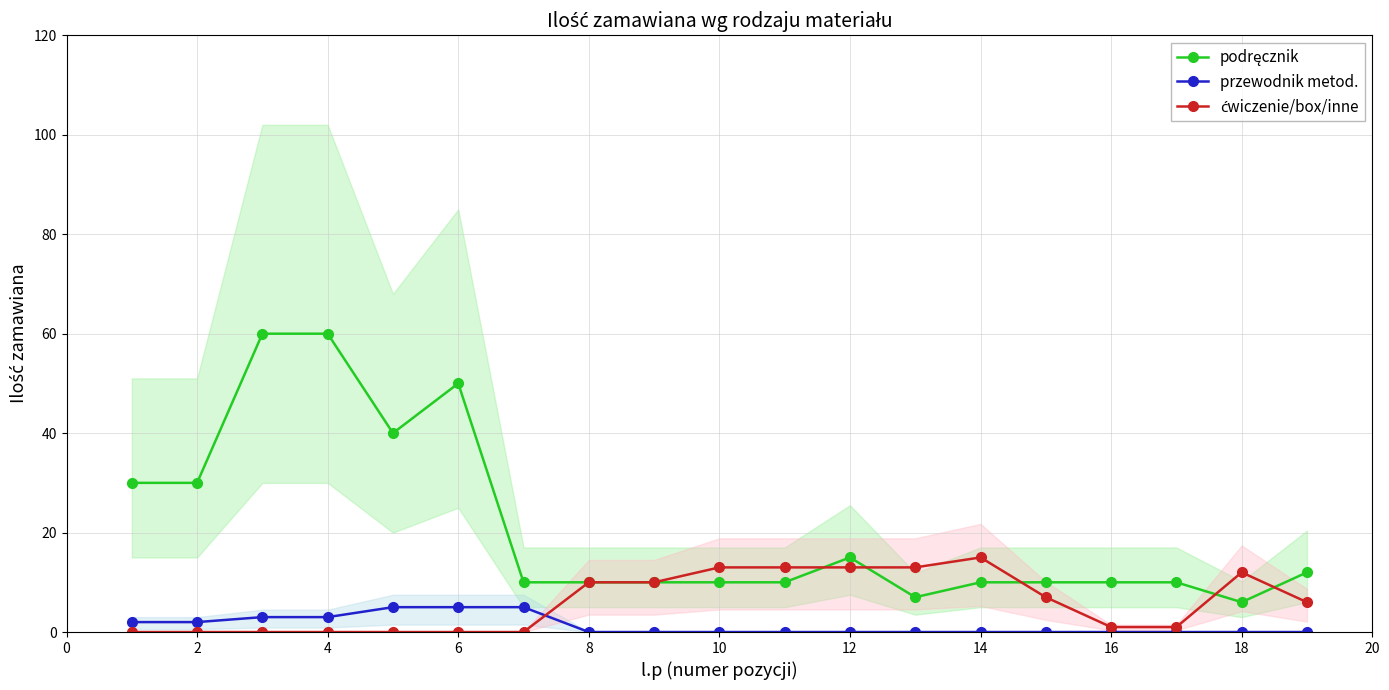

True or false: podręcznik and przewodnik metod. cross at least once.

False